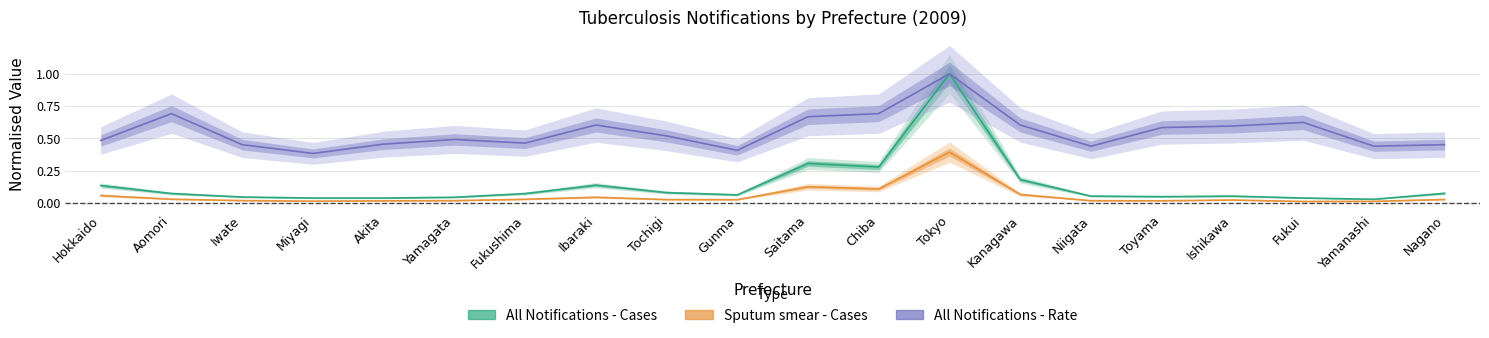

True or false: All Notifications - Cases and All Notifications - Rate intersect in this chart.

False